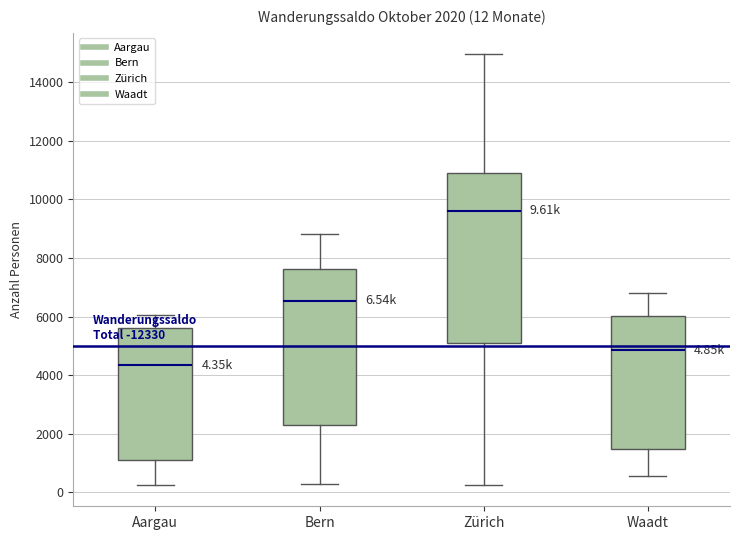

Which box has the lowest median line?

Aargau